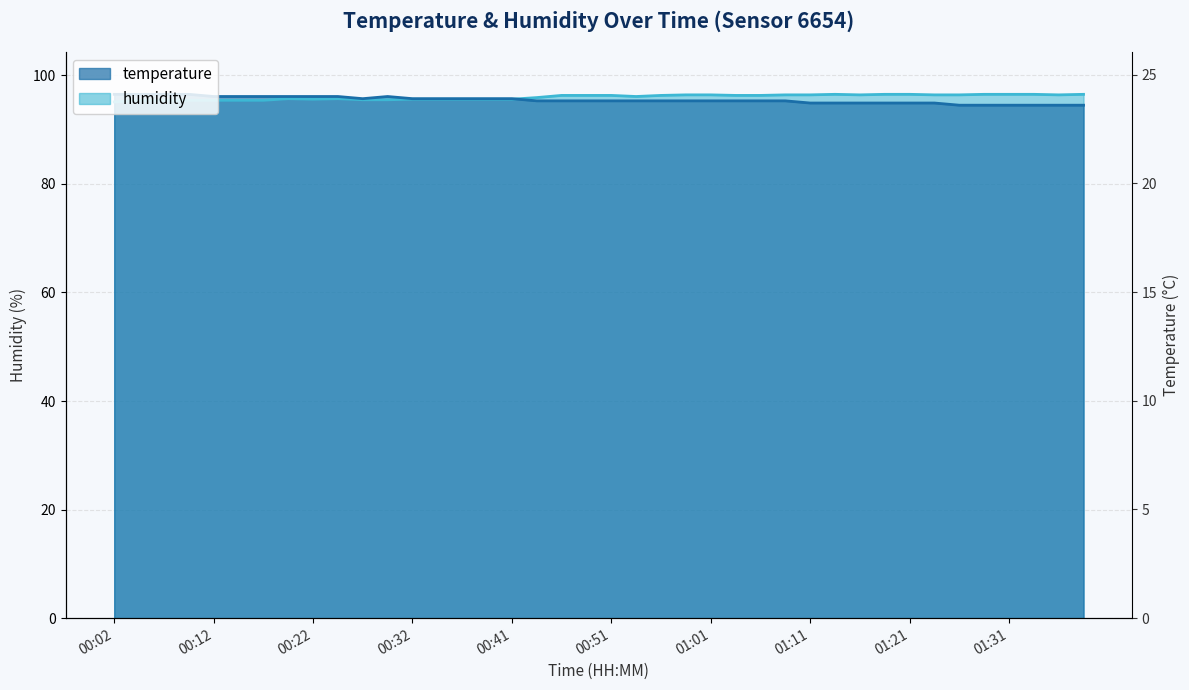

Which category has the highest value in the humidity series?

01:13